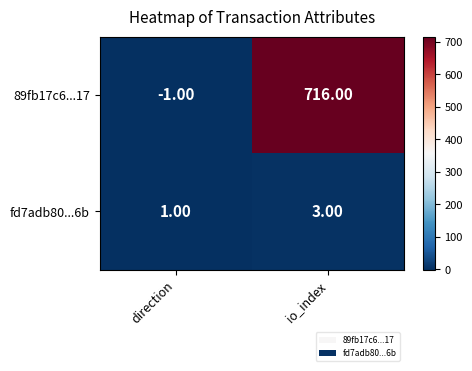

At which label is fd7adb80...6b closest to 2?

direction